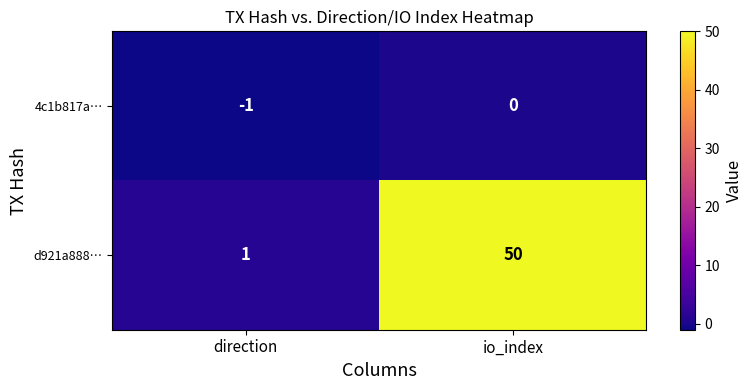

True or false: 4c1b817a… has a value of -1 at direction.

True